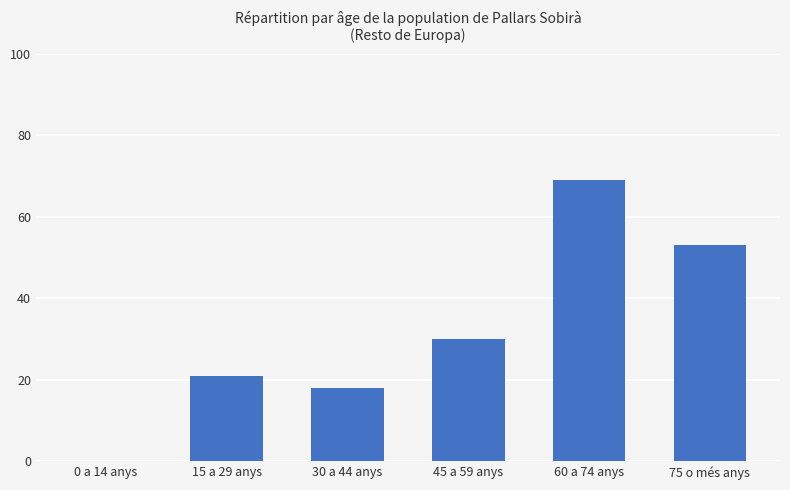

Reading right to left, transcribe all the data shown in this chart.

75 o més anys=53	60 a 74 anys=69	45 a 59 anys=30	30 a 44 anys=18	15 a 29 anys=21	0 a 14 anys=0